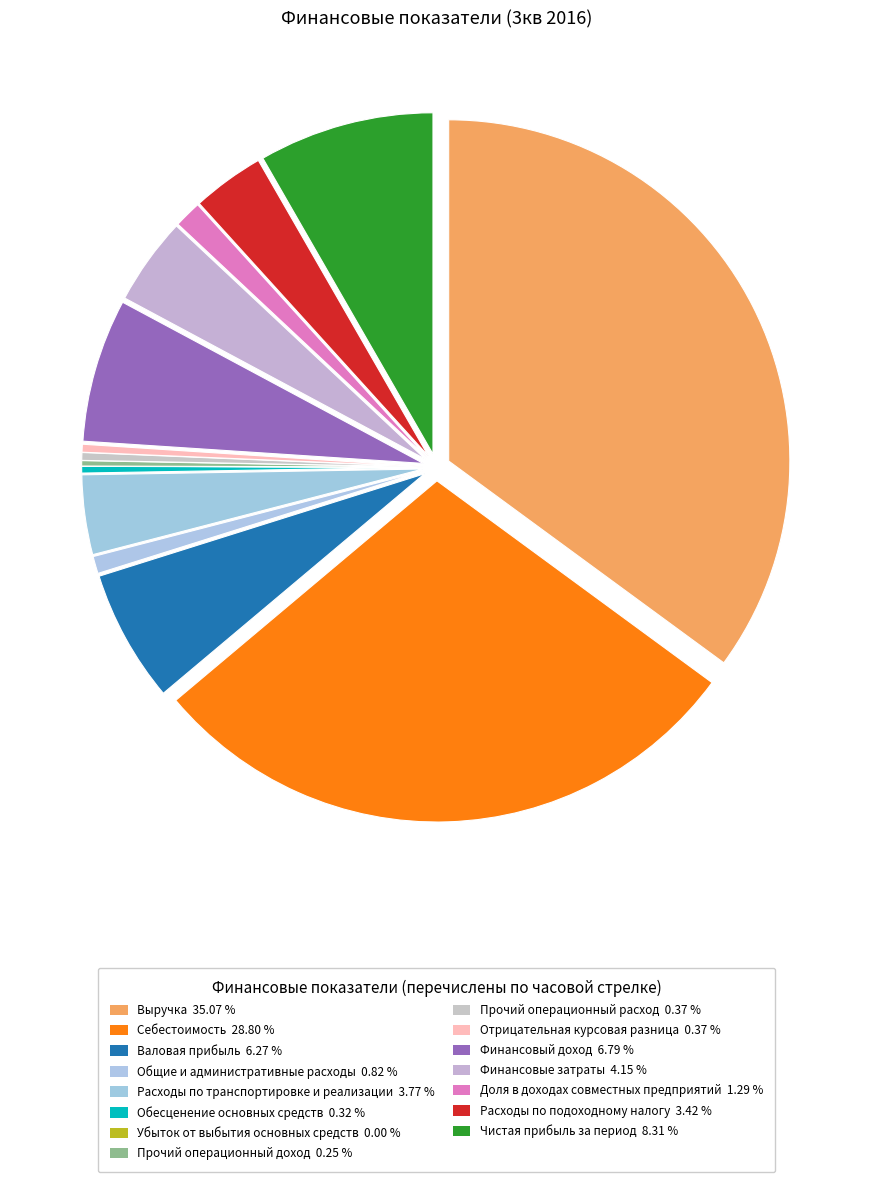

To the nearest percent, what is the combined percentage of Прочий операционный расход and Общие и административные расходы?

1%